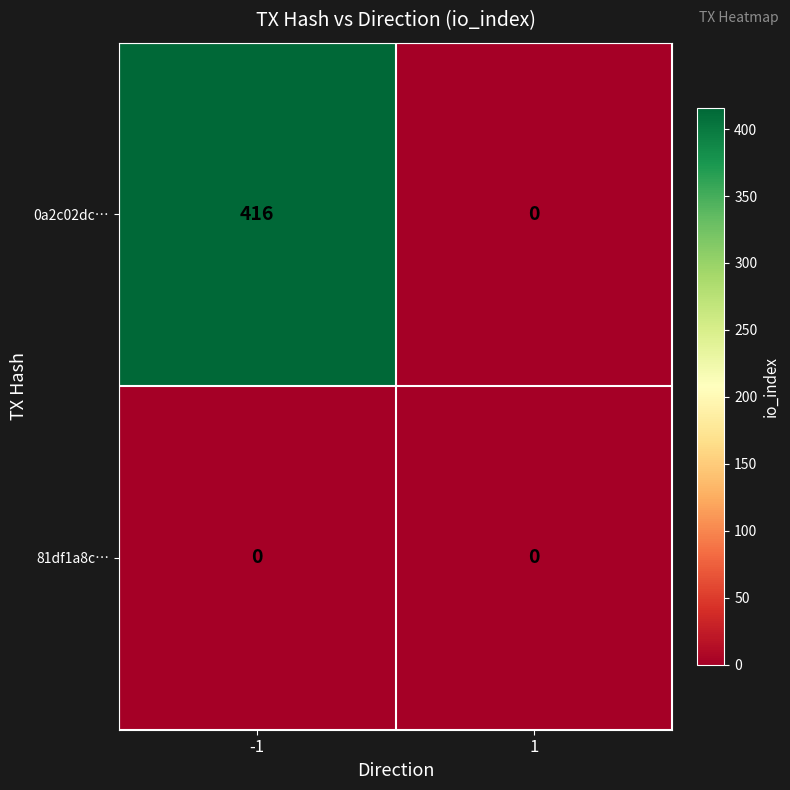

List the series in order of their overall mean, lowest first.

81df1a8c…, 0a2c02dc…